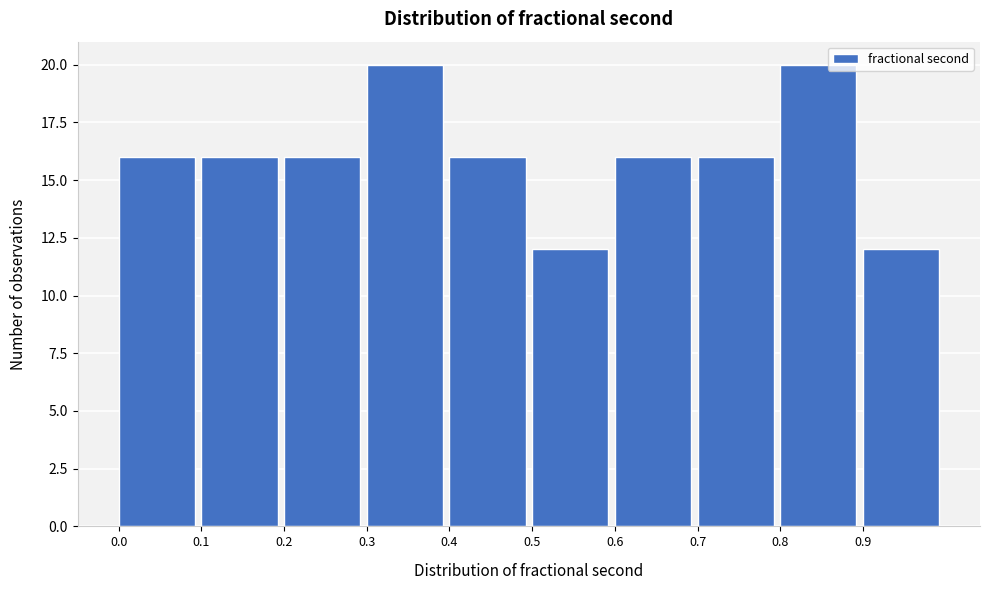

What is the height of the bar covering 0.5 to 0.6 on the x-axis? The values are not printed on the chart, so give them approximately, as read against the axis.

12